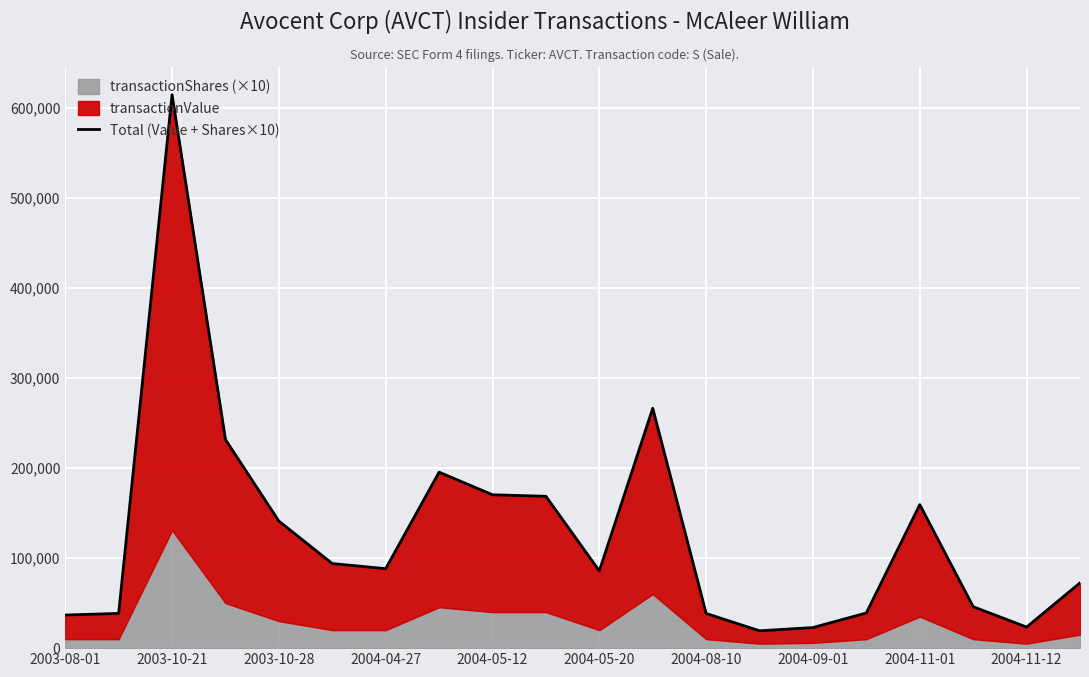

What is the minimum value shown in the chart?

19250